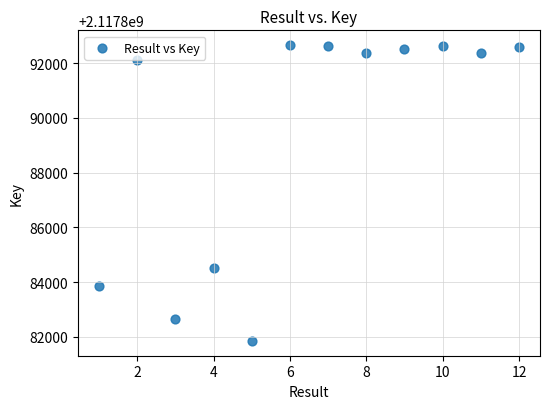

What is the range of Y values (max minus min)?

10811